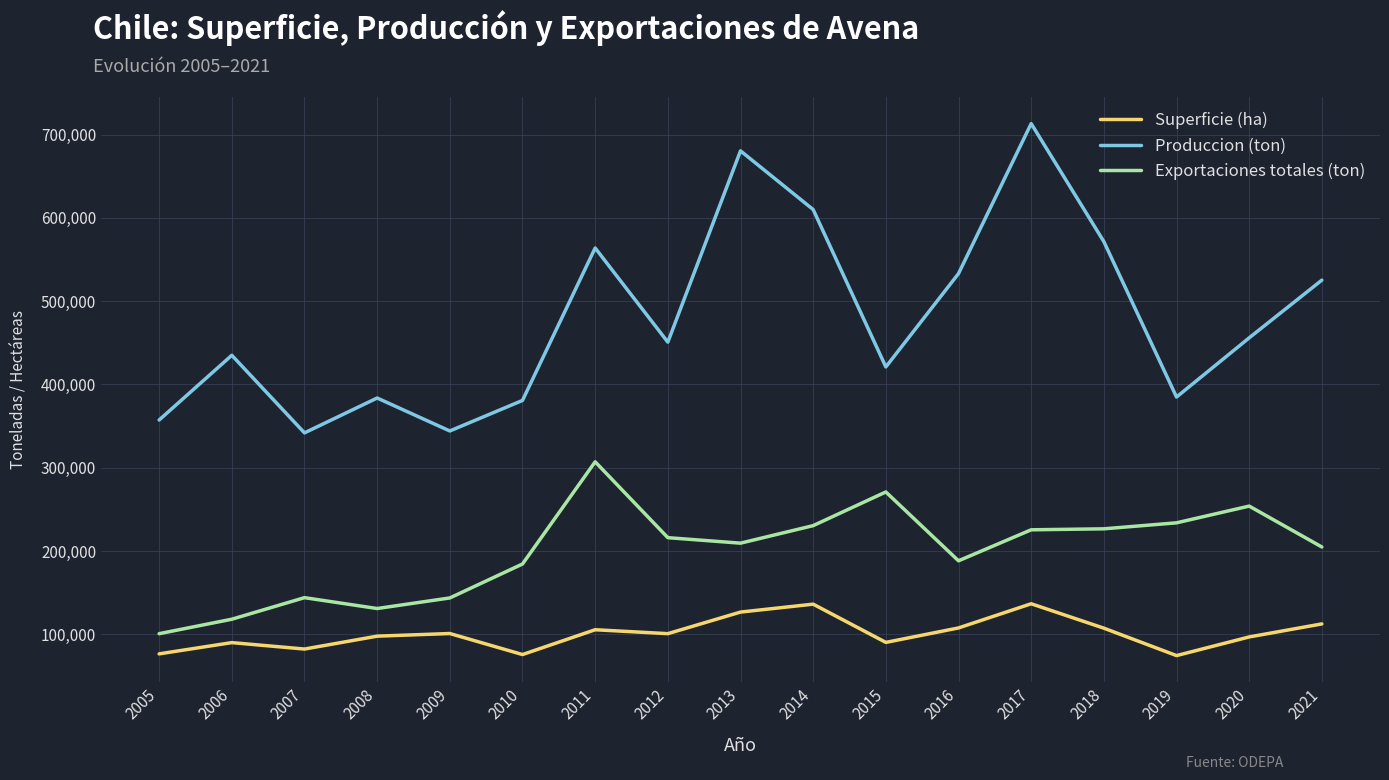

Which series changed the most between 2011 and 2019?

Produccion (ton)